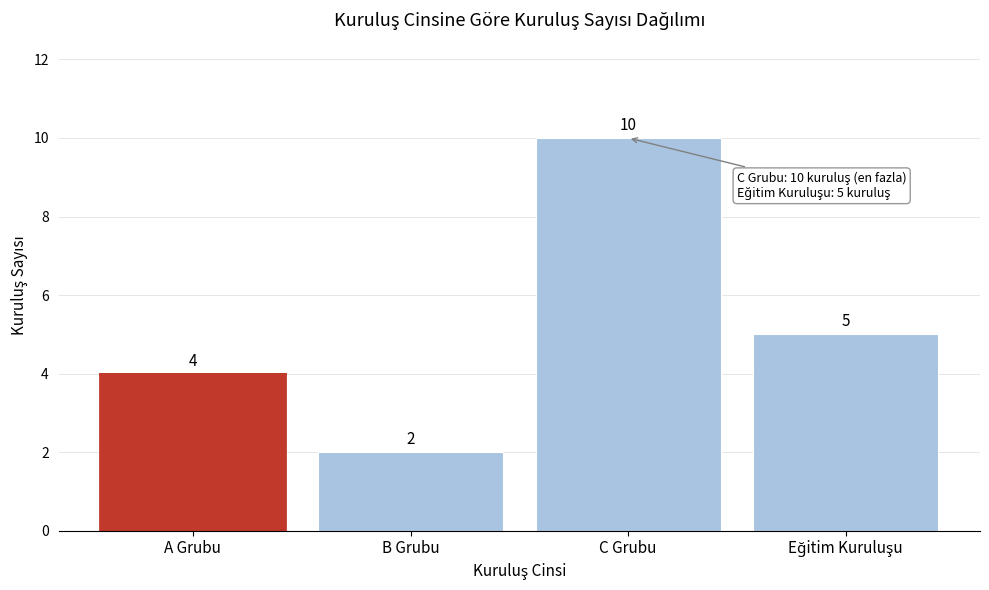

Reading right to left, extract all data points from this chart.

5	10	2	4